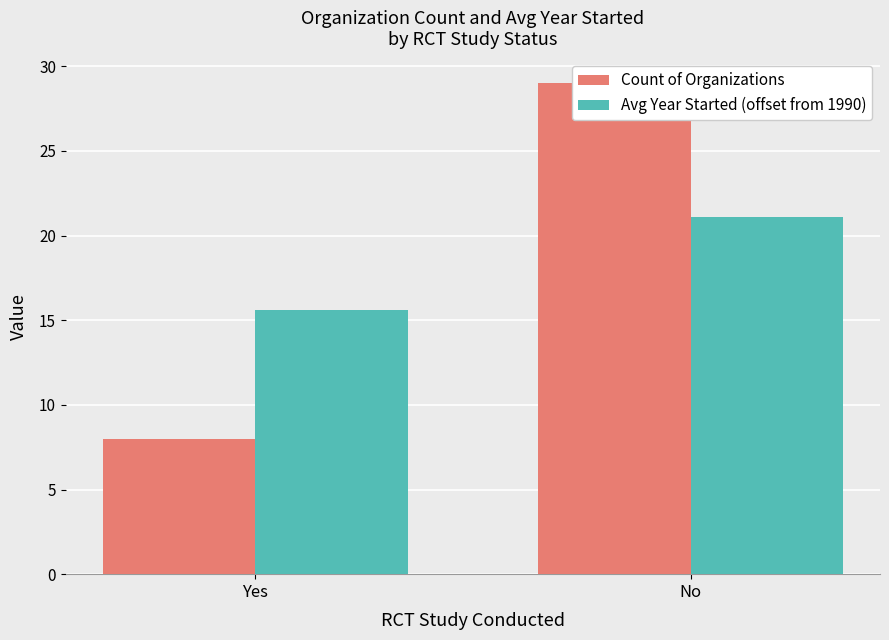

The value of Count of Organizations at No is 29.0. True or false?

True